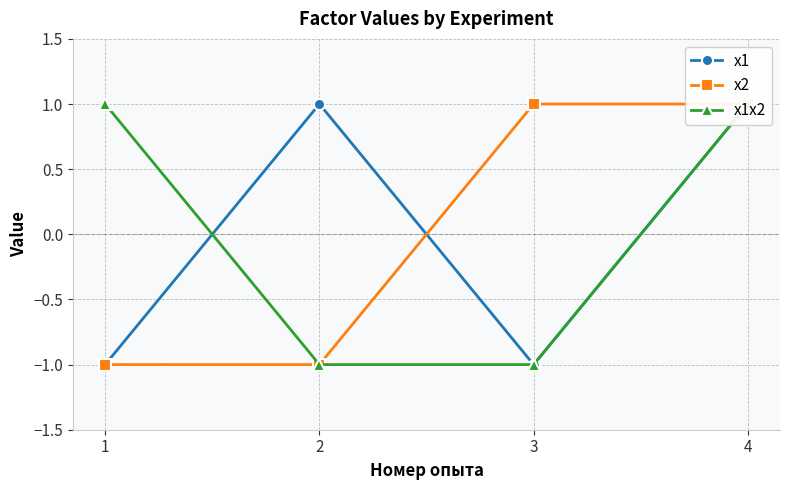

True or false: x2 and x1x2 intersect in this chart.

False